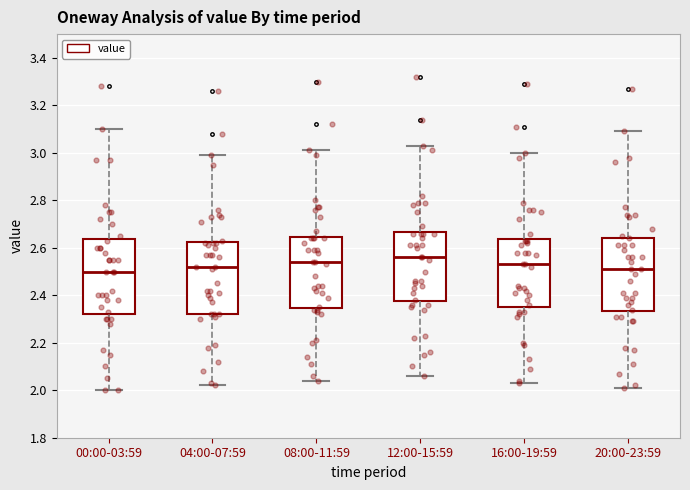

Which box's median line is the highest?

12:00-15:59